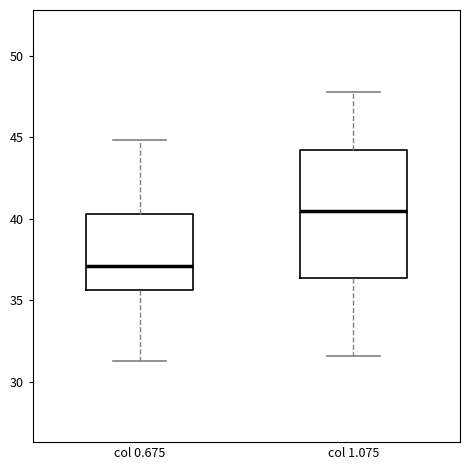

Comparing the boxes themselves (not the whiskers), which one is the tallest?

col 1.075